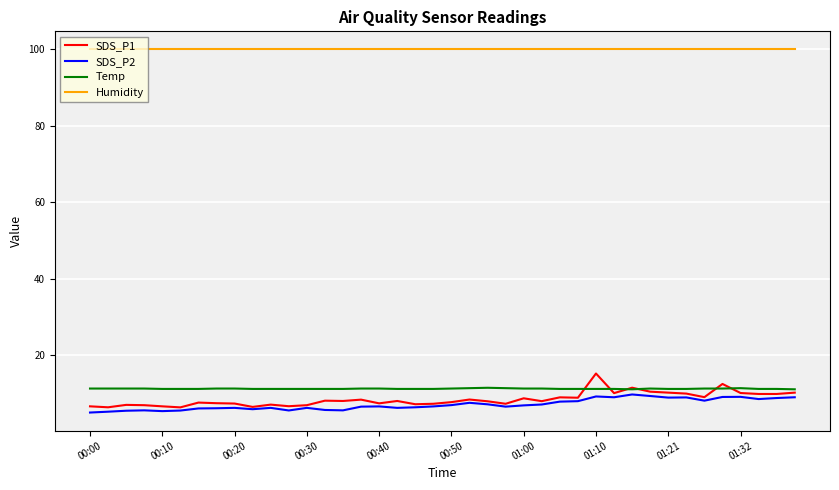

What is the minimum value for Humidity?

99.9